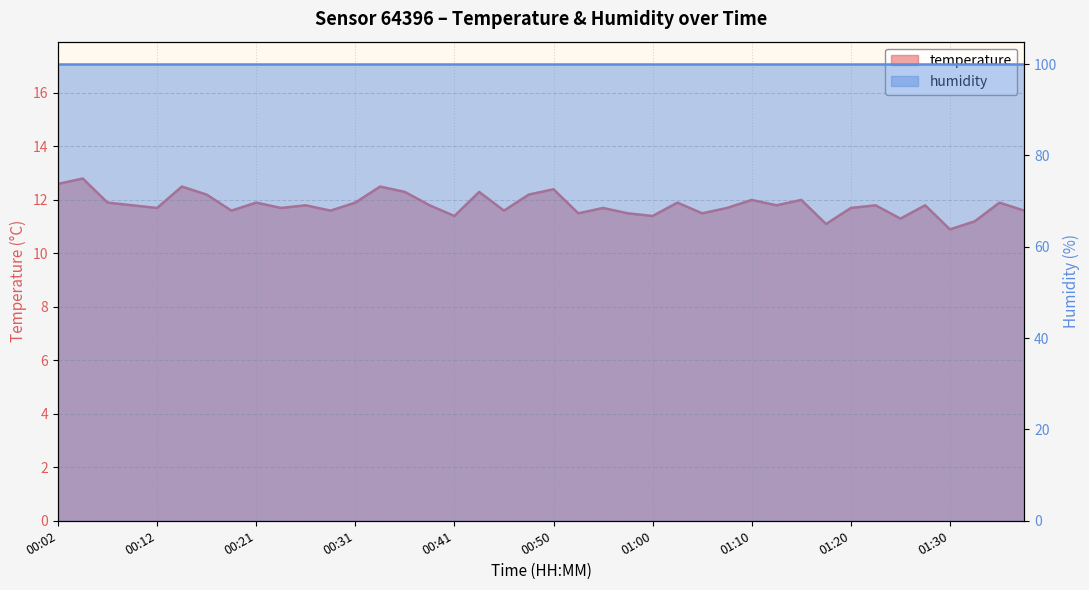

Which has a higher value, 00:38 or 01:35?

01:35